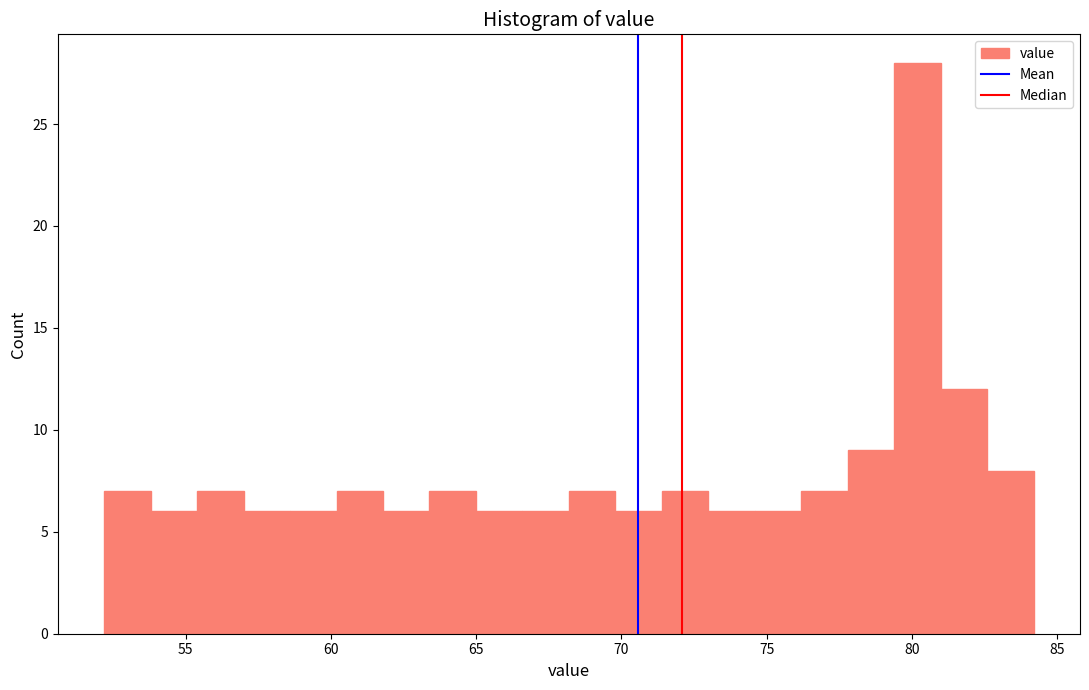

Around what value on the x-axis is the tallest bar? Give the approximate position of its centre, as read against the axis.

80.0